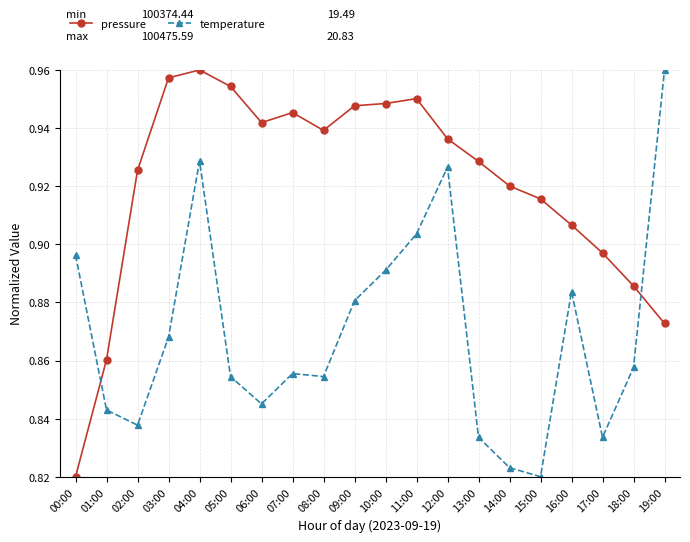

Is the value of pressure at 02:00 greater than the value of temperature at 01:00?

Yes